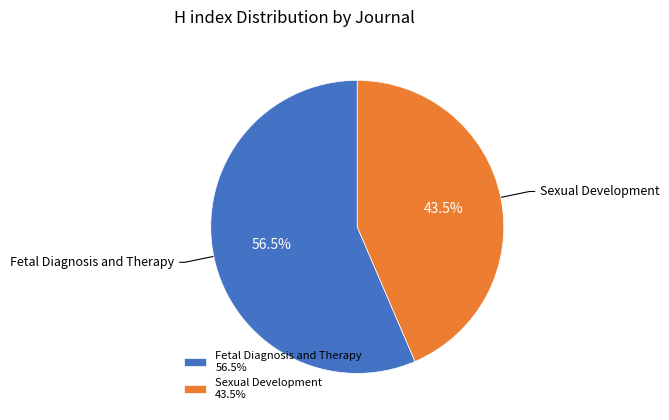

Which category has the smallest portion of the pie?

Sexual Development